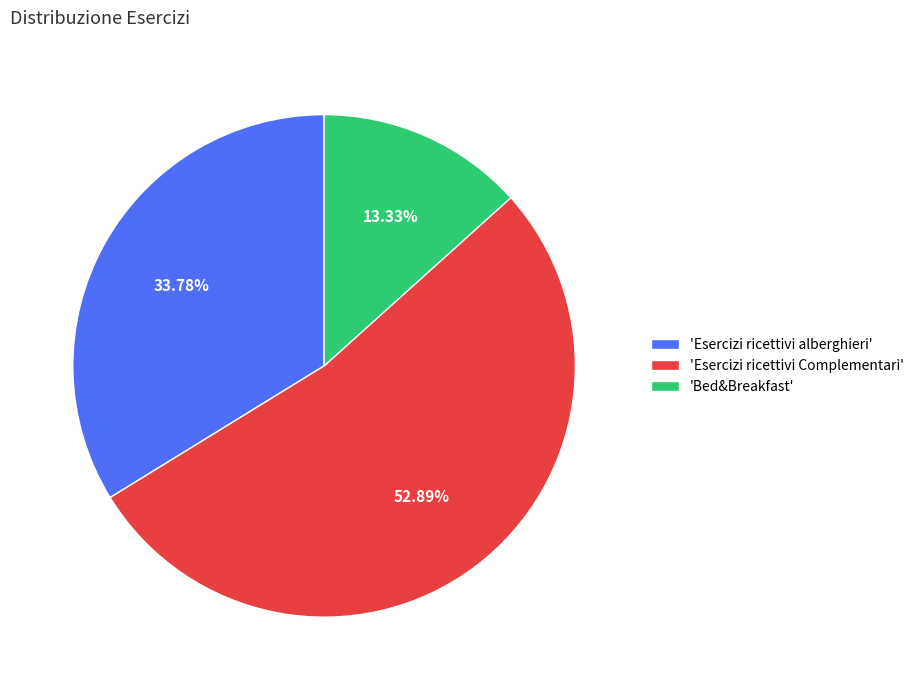

Which has a higher value, 'Esercizi ricettivi alberghieri' or 'Bed&Breakfast'?

'Esercizi ricettivi alberghieri'